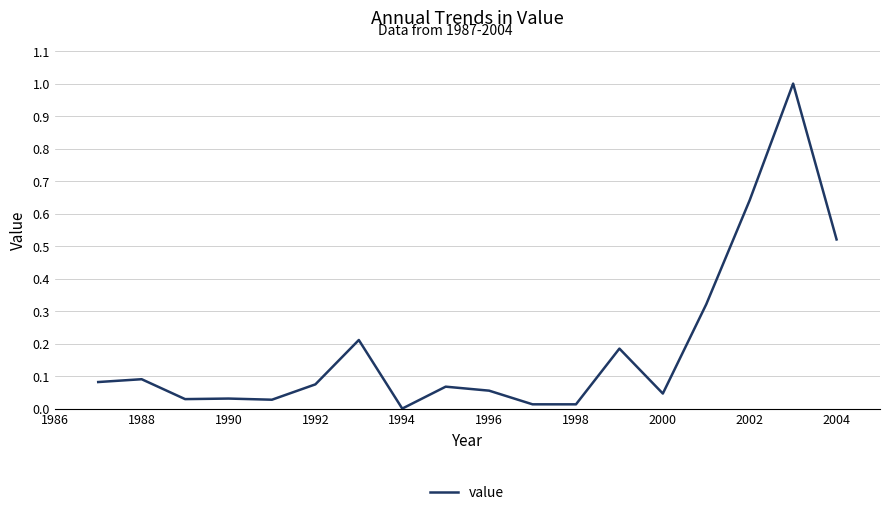

What is the difference between the maximum and minimum values?

1.0